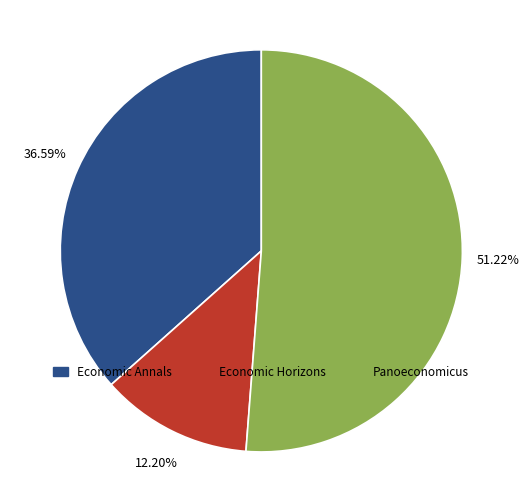

To the nearest percent, what portion does Panoeconomicus represent?

51%